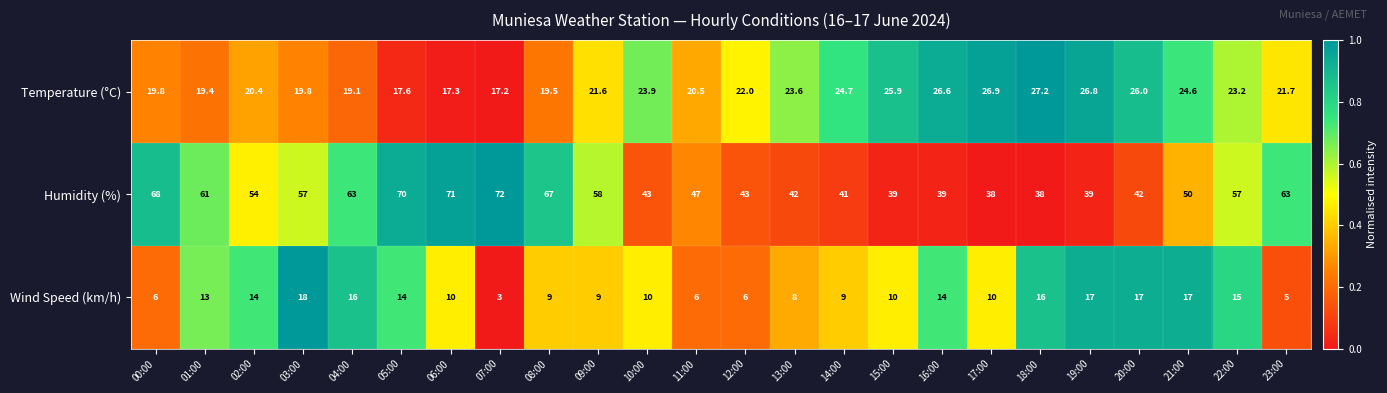

Which series has the widest spread of values?

Humidity (%)